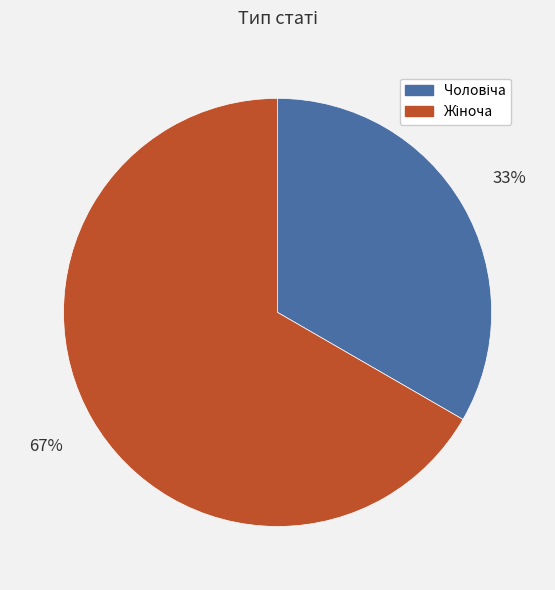

Does any single category account for the majority?

Yes